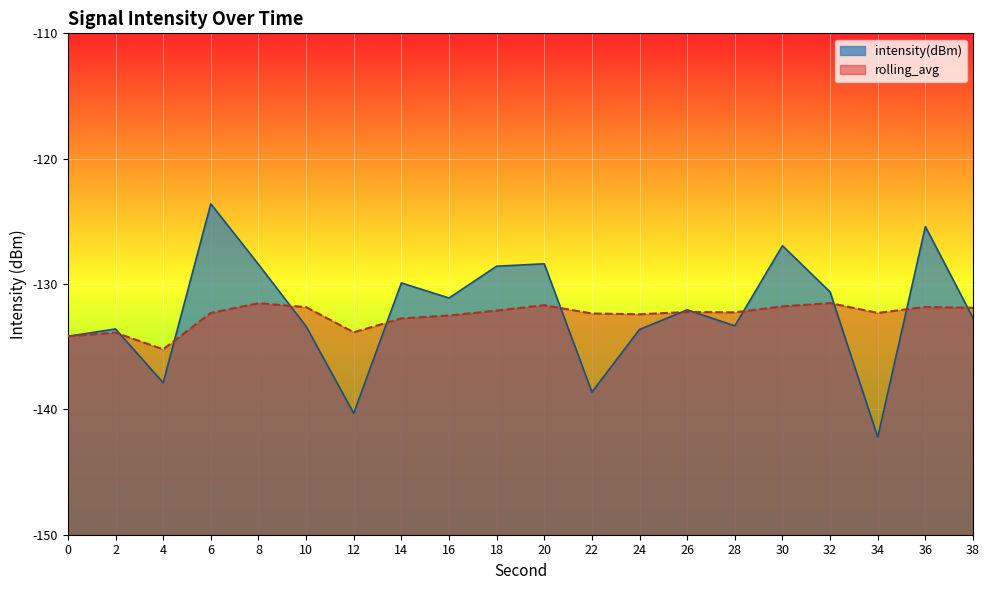

What are all the series names shown in the legend?

intensity(dBm), rolling_avg